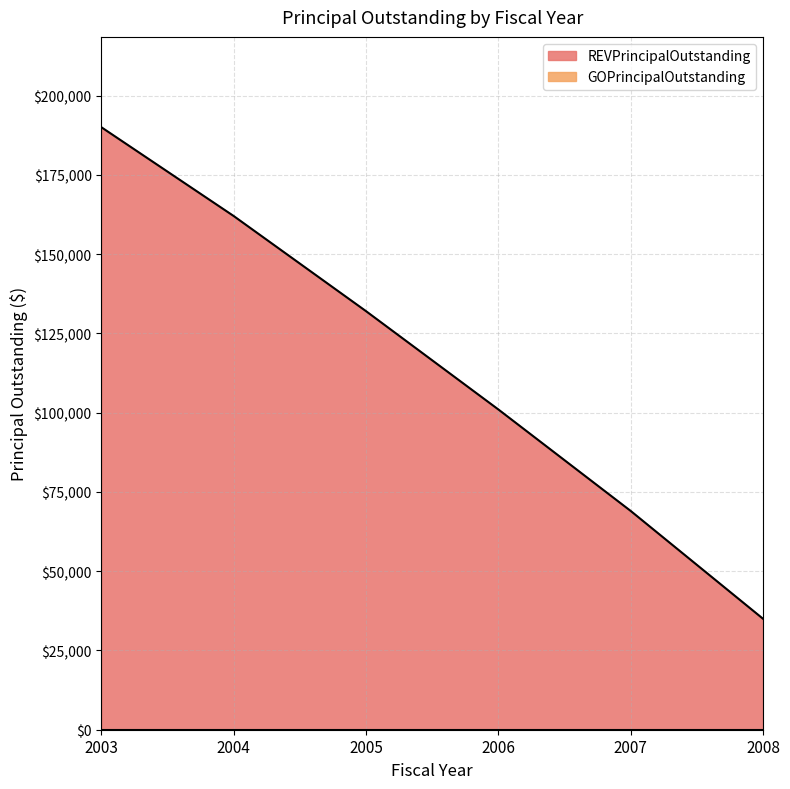

How many distinct data groups are displayed?

2